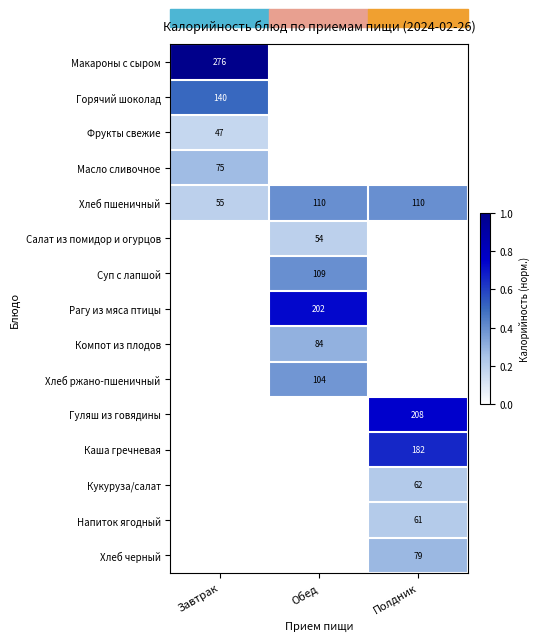

Where is Хлеб пшеничный nearest to the value 82?

Завтрак